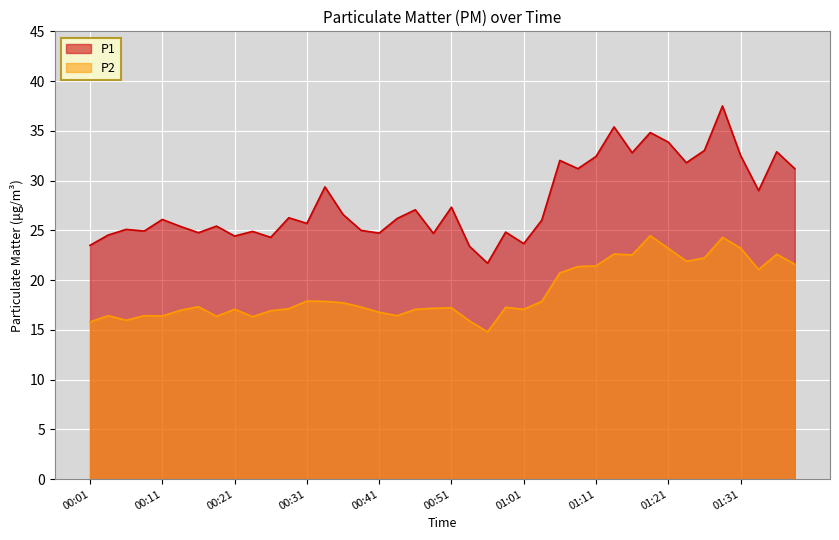

What is the approximate value of P2 at 00:11?

16.4